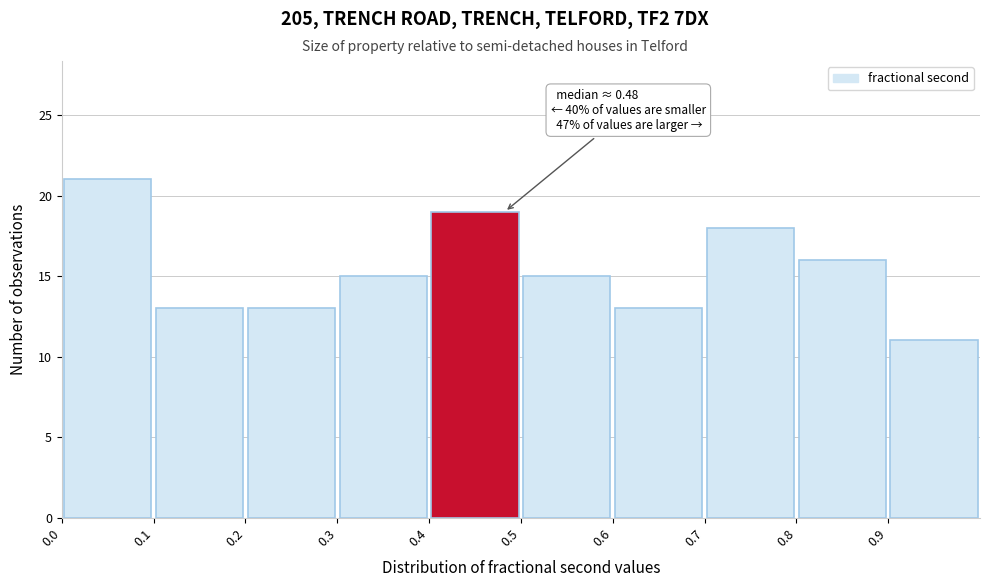

Which range on the x-axis has the tallest bar?

0.0 to 0.1